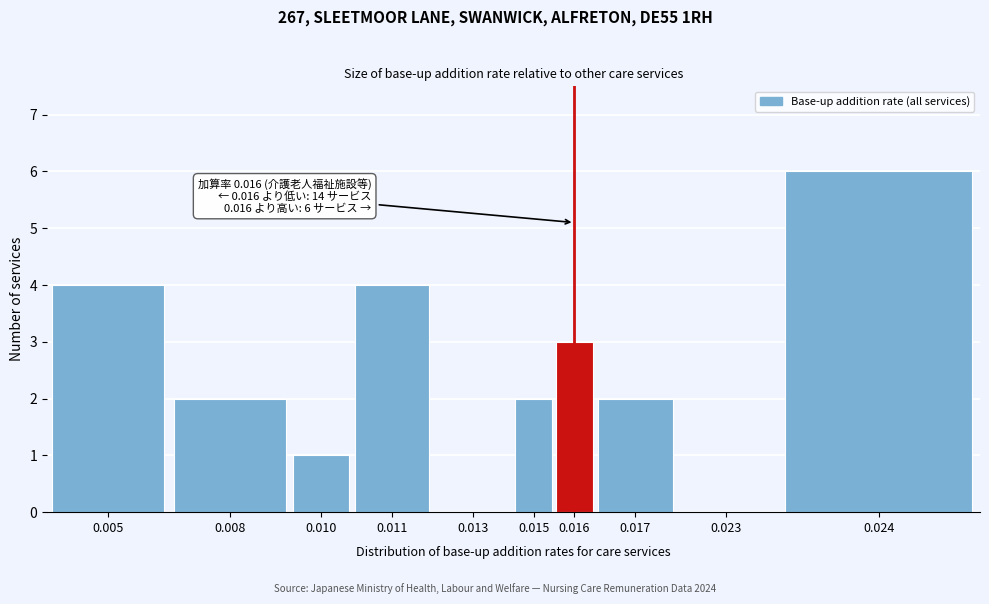

Reading left to right, extract all data points from this chart.

0.005=4	0.008=2	0.010=1	0.011=4	0.013=0	0.015=2	0.016=3	0.017=2	0.023=0	0.024=6